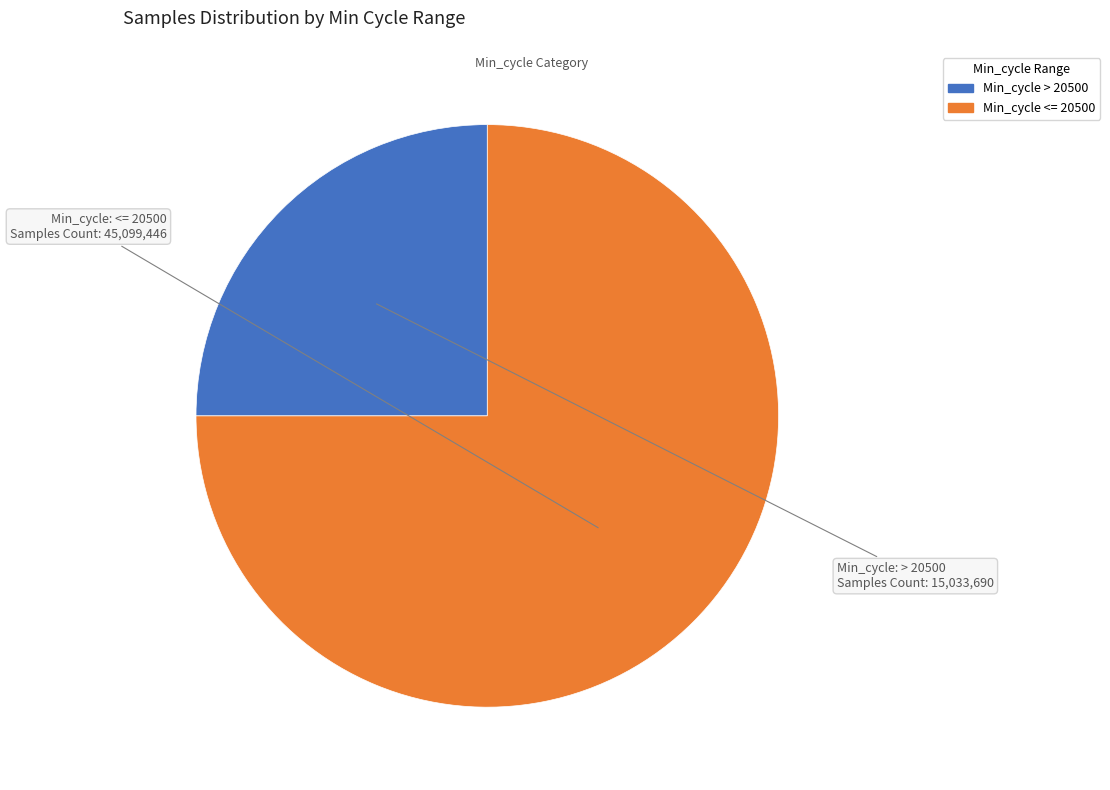

Which slice represents more than half of the pie?

Min_cycle <= 20500